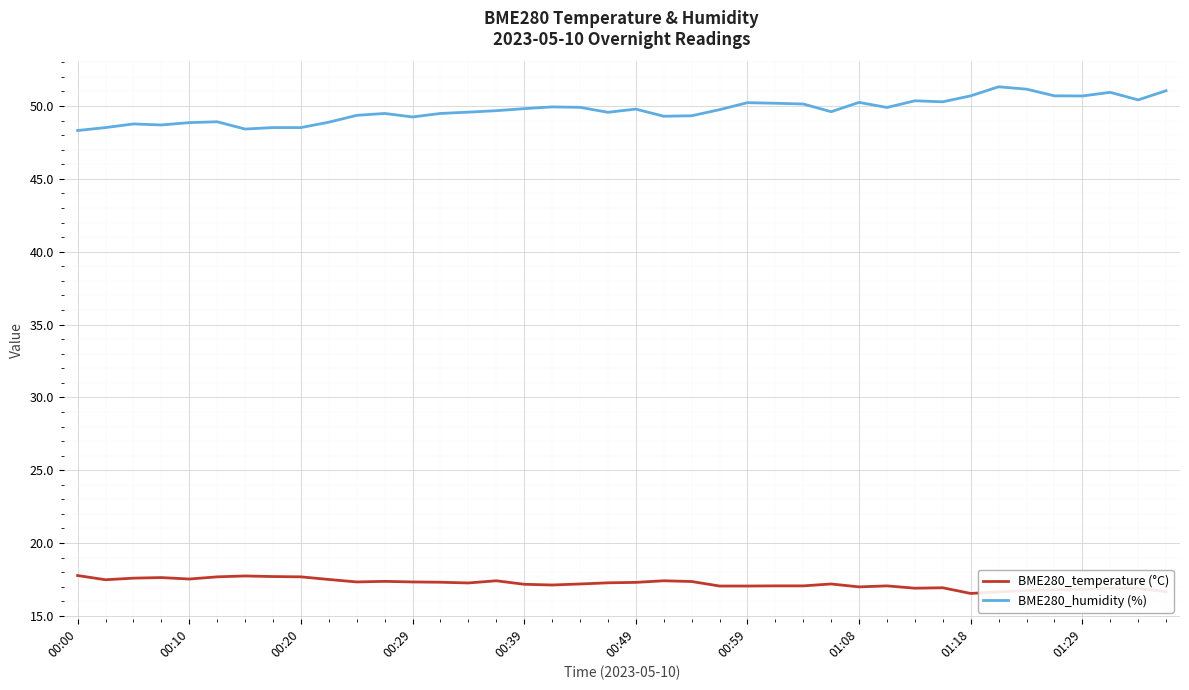

List the series in order of their overall mean, highest first.

BME280_humidity (%), BME280_temperature (°C)